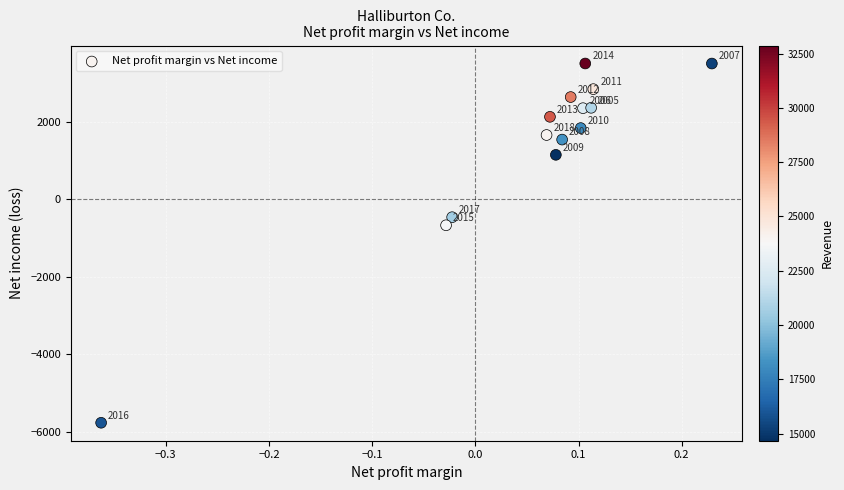

What Y value in the scatter plot is closest to -1131?

-671